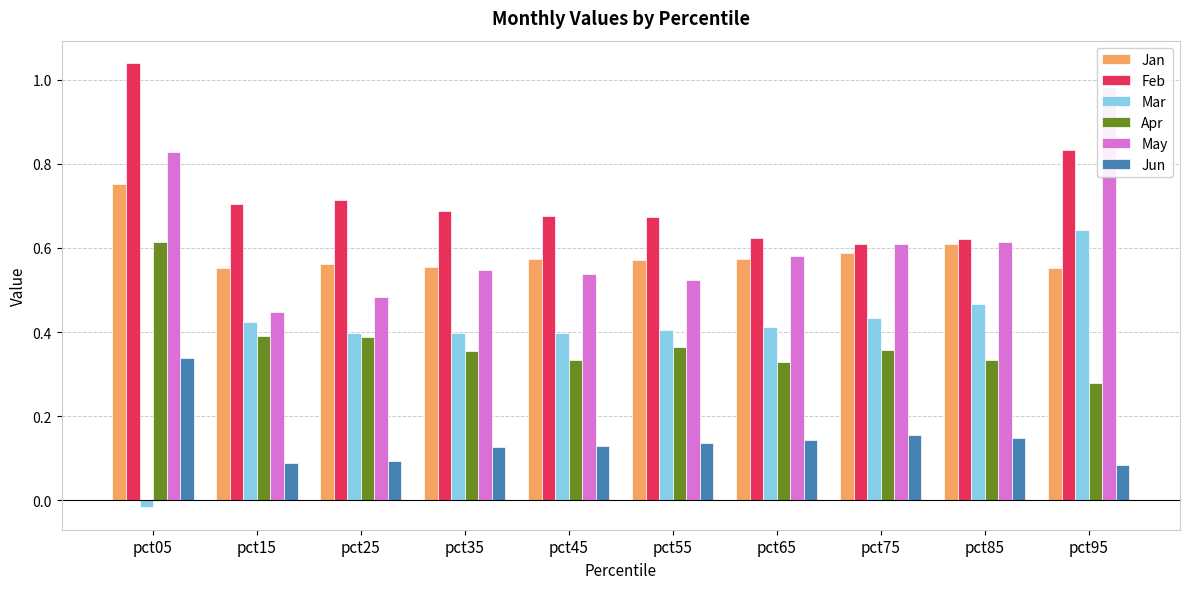

What is the average value of the May series?

0.6